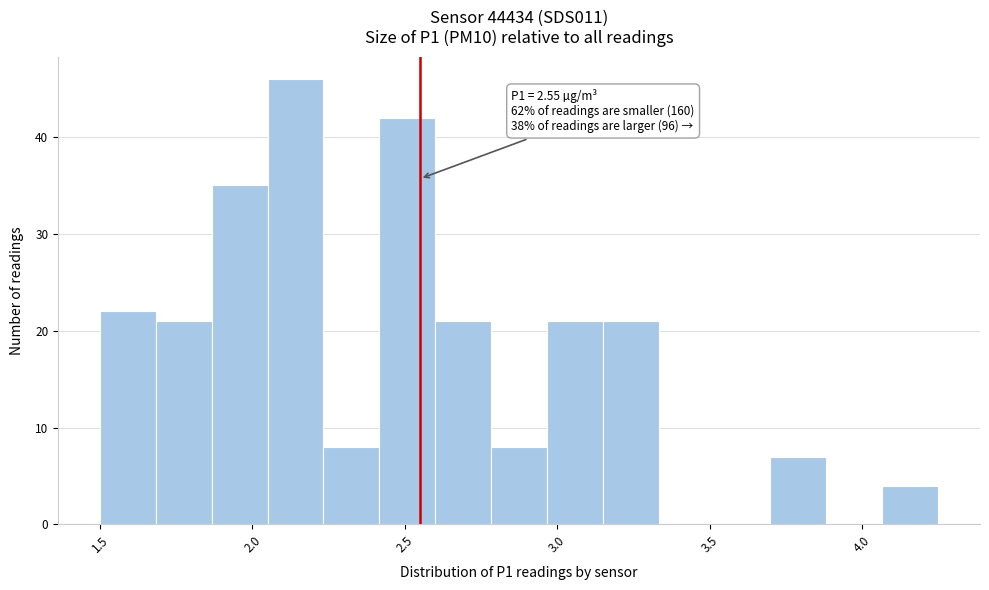

Read against the x-axis, roughly where is the centre of the tallest bar?

2.15